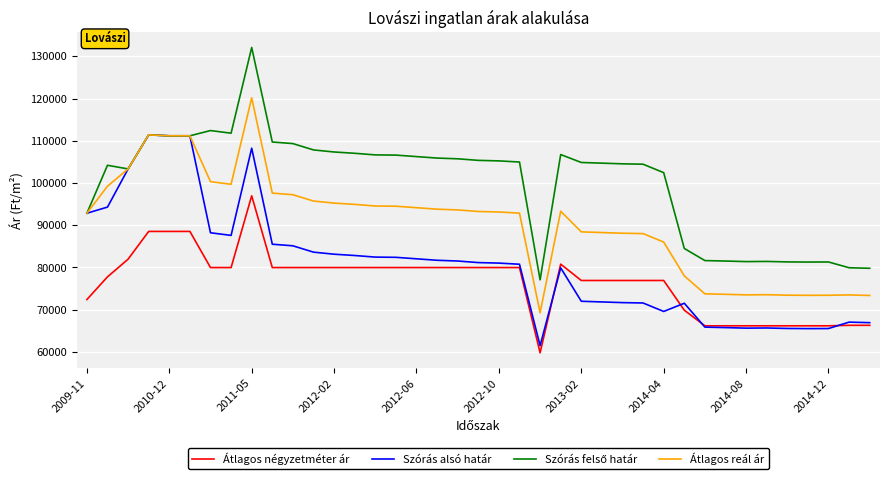

True or false: Átlagos négyzetméter ár and Átlagos reál ár cross at least once.

False